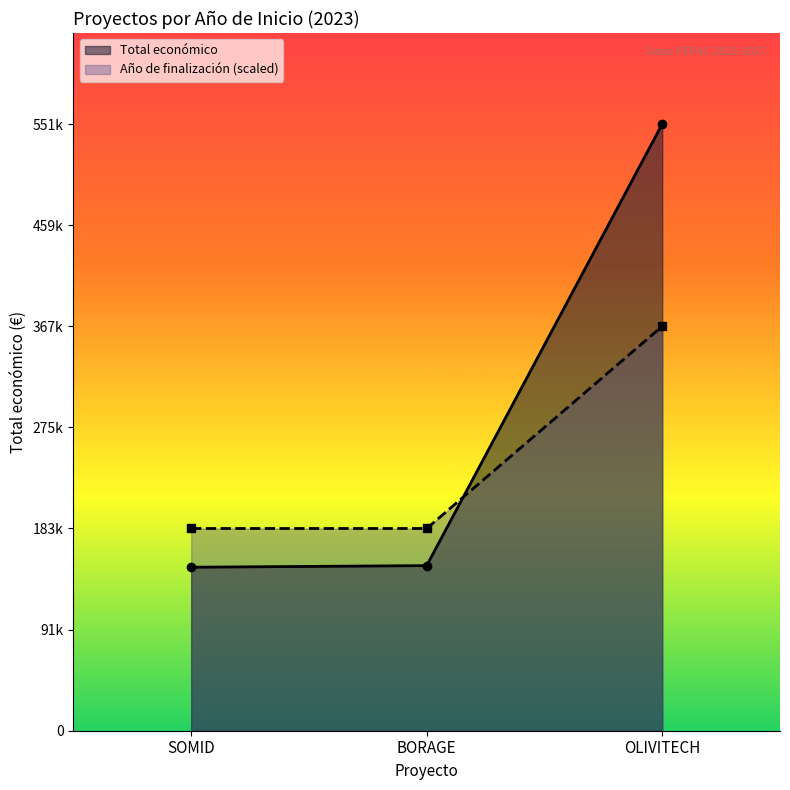

How many categories are shown in the chart?

3